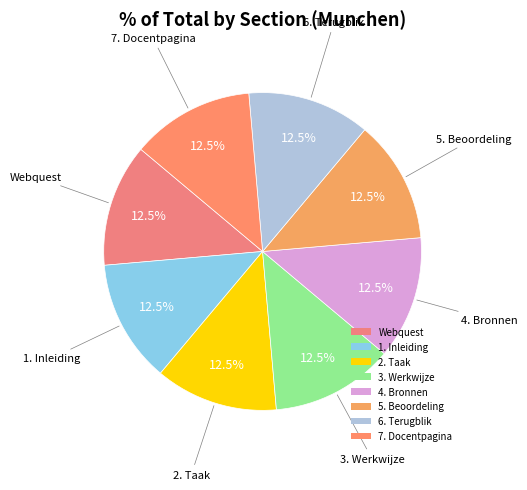

What percentage is NOT represented by 4. Bronnen?

87.5%